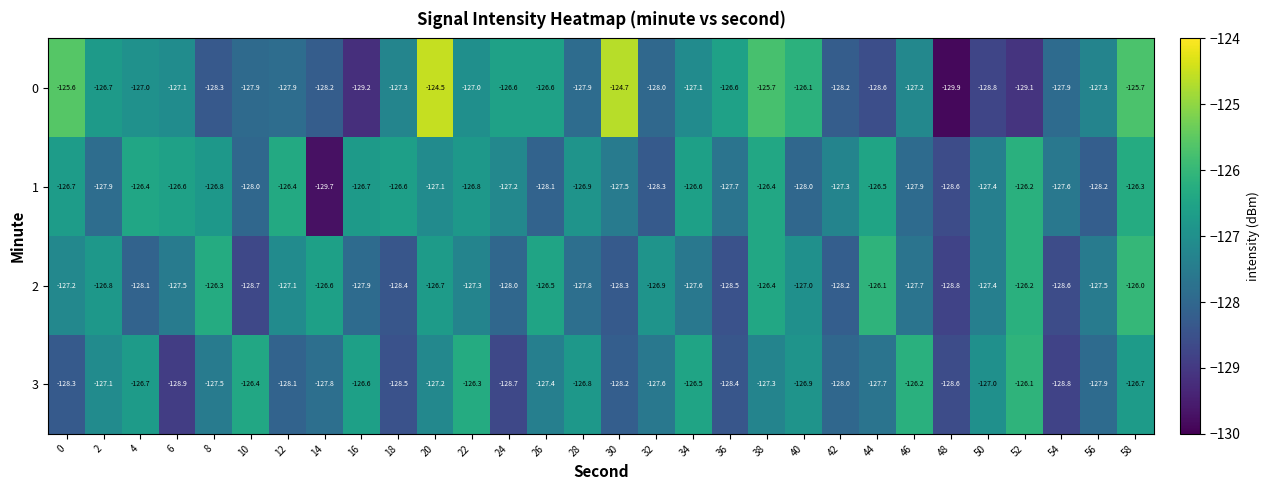

Read the 2 value at 36.

-128.5